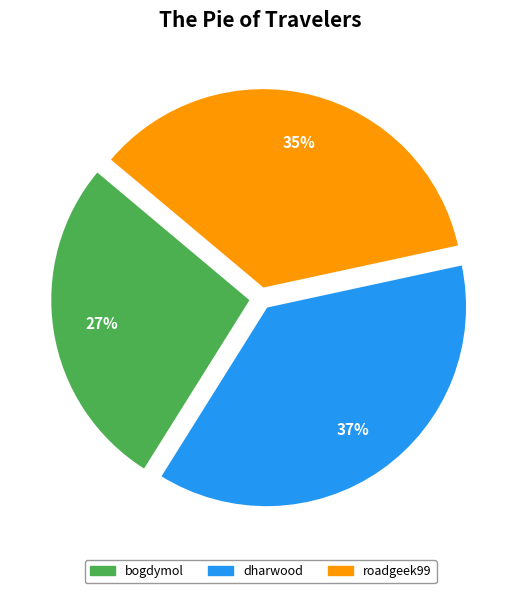

Which has a higher value, bogdymol or roadgeek99?

roadgeek99